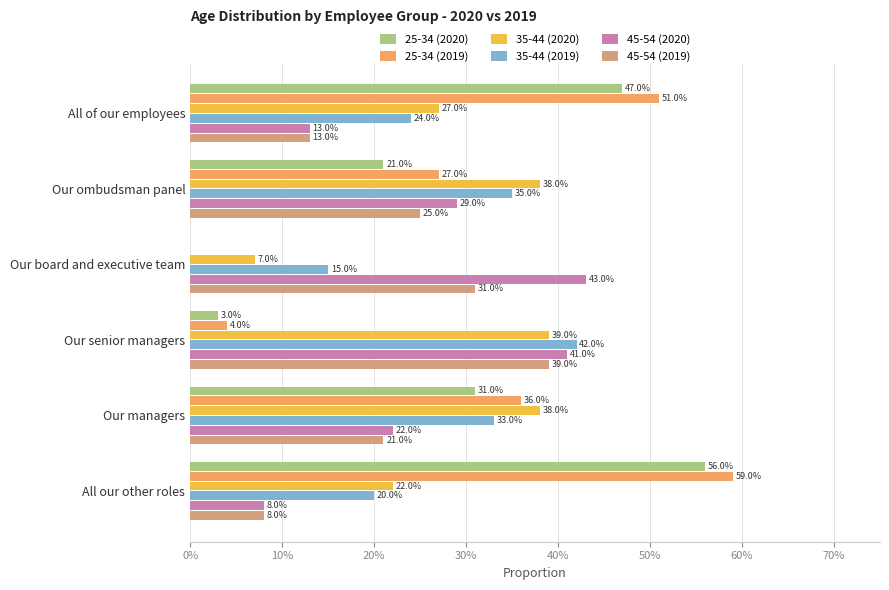

What are all the series names shown in the legend?

25-34 (2020), 25-34 (2019), 35-44 (2020), 35-44 (2019), 45-54 (2020), 45-54 (2019)